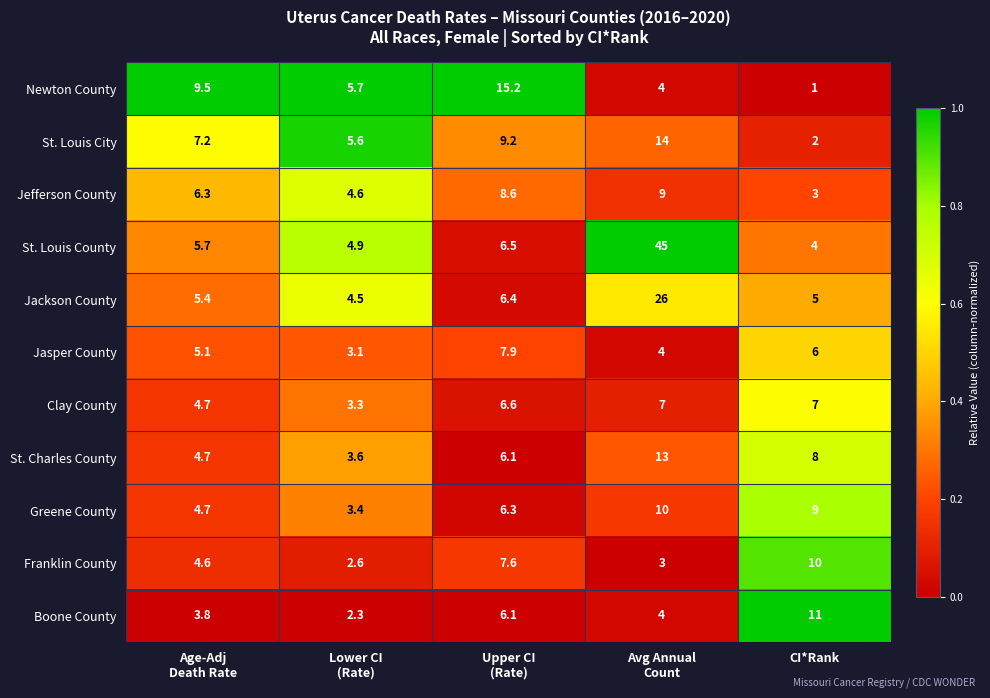

What is the greatest value displayed?

45.0